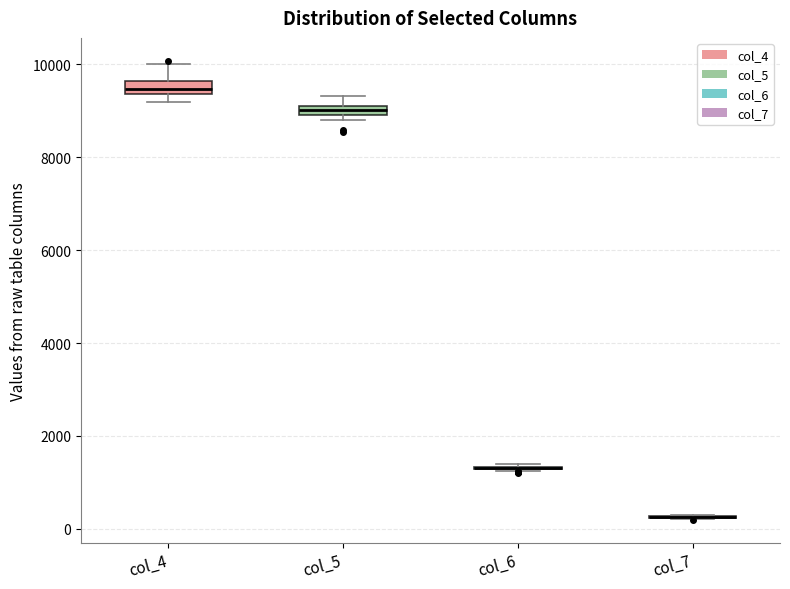

Where does the upper whisker of the box for col_4 end on the y-axis? The values are not printed on the chart, so give them approximately, as read against the axis.

10000